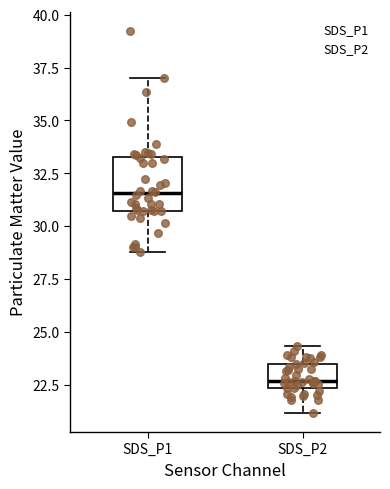

Which box's median line is the highest?

SDS_P1